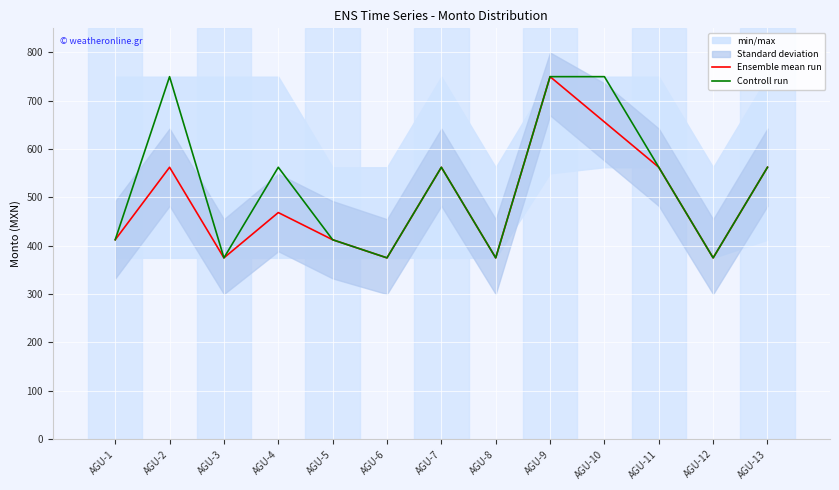

Where is Controll run nearest to the value 562?

AGU-4